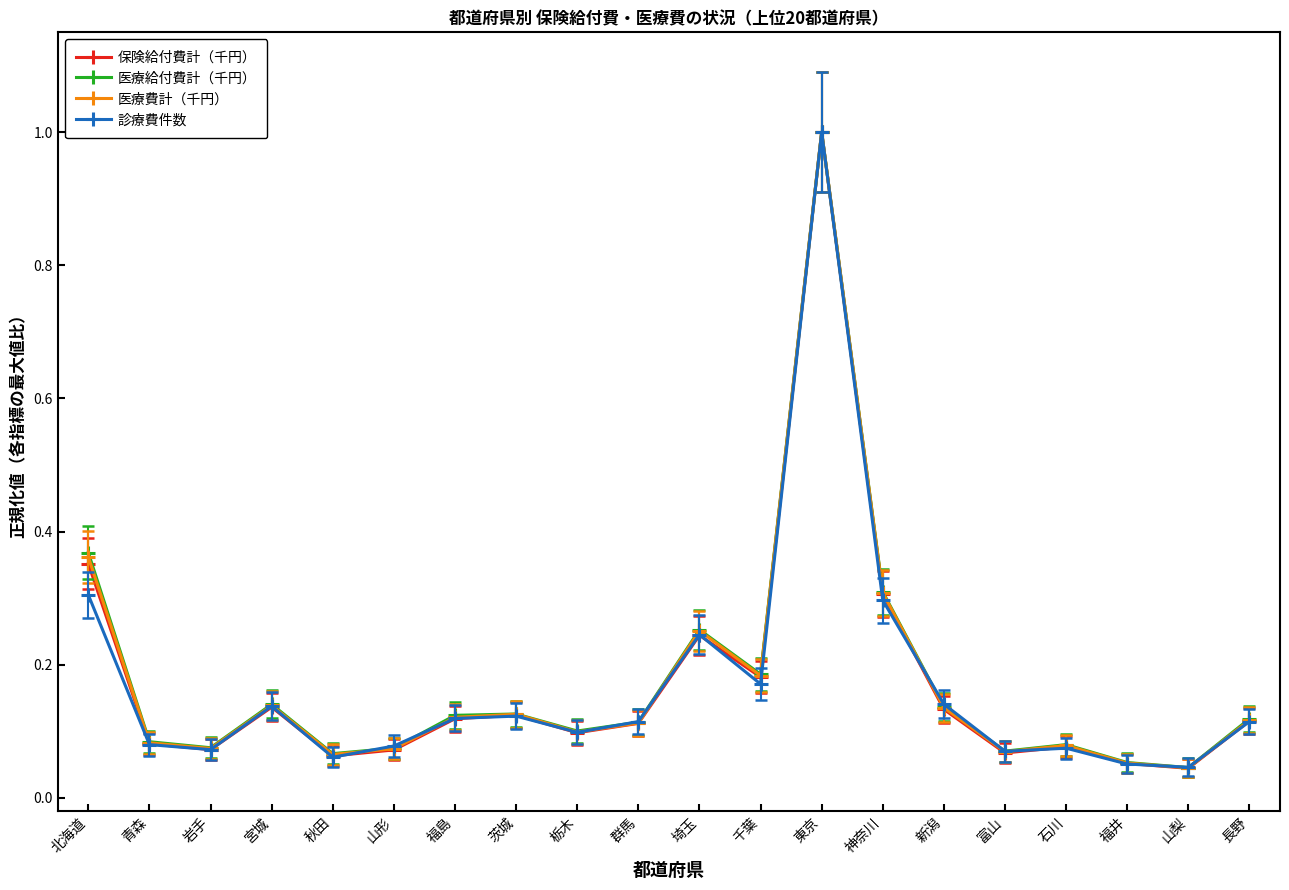

True or false: 診療費件数 has a value of 0.1 at 埼玉.

False